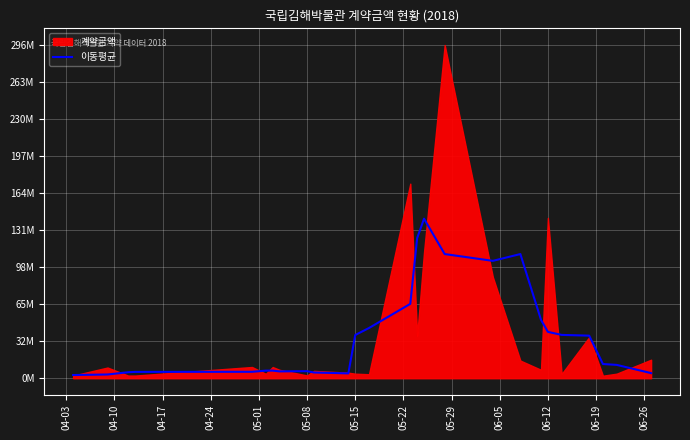

What is the sum of all values?

997591096.0